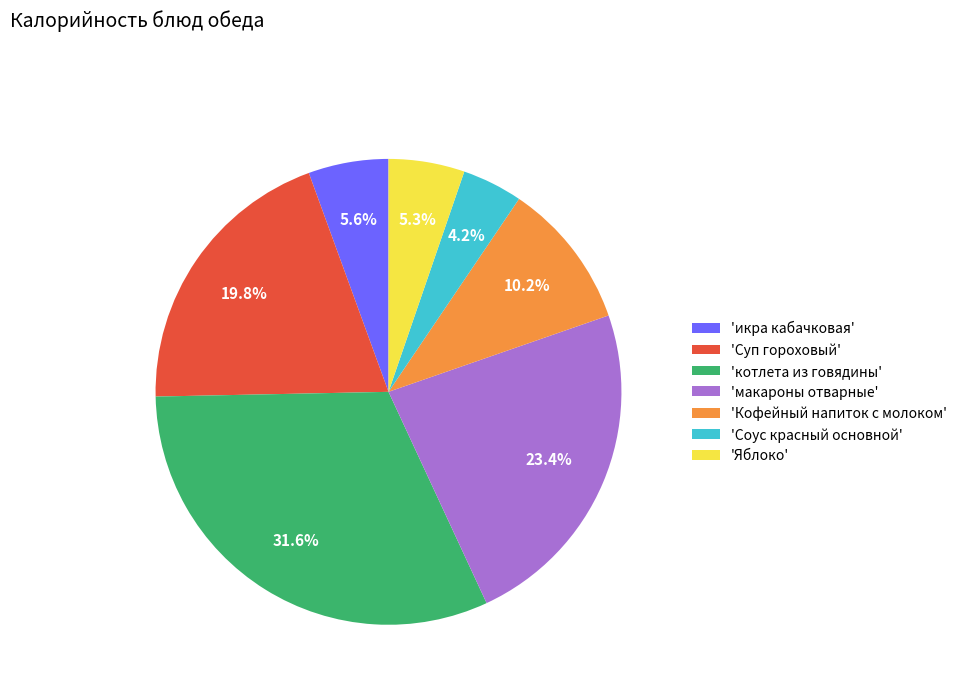

What is the total percentage of 'Кофейный напиток с молоком' and 'Яблоко'?

15.5%